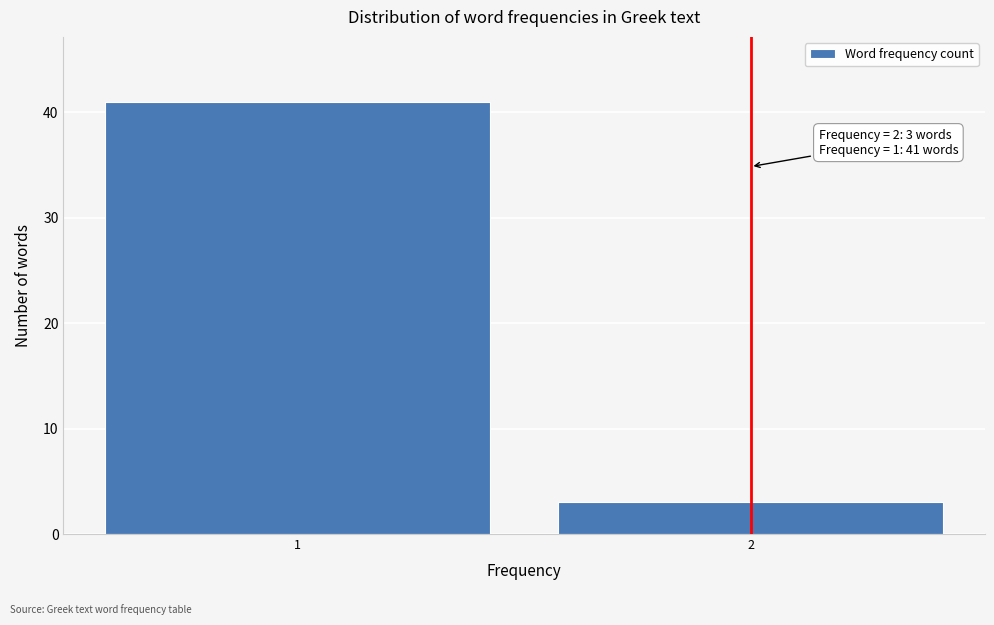

Reading right to left, what are all the values shown in this chart?

2=3	1=41